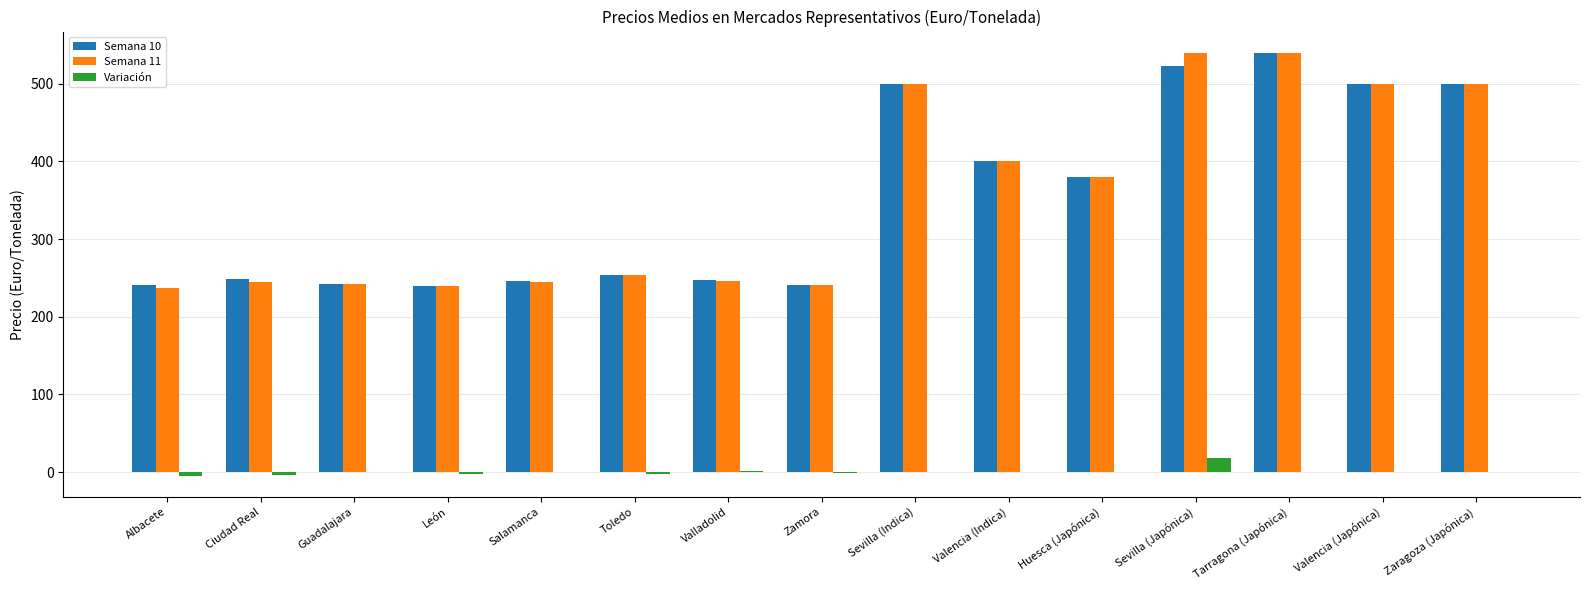

Which category has the highest value in the Semana 10 series?

Tarragona (Japónica)